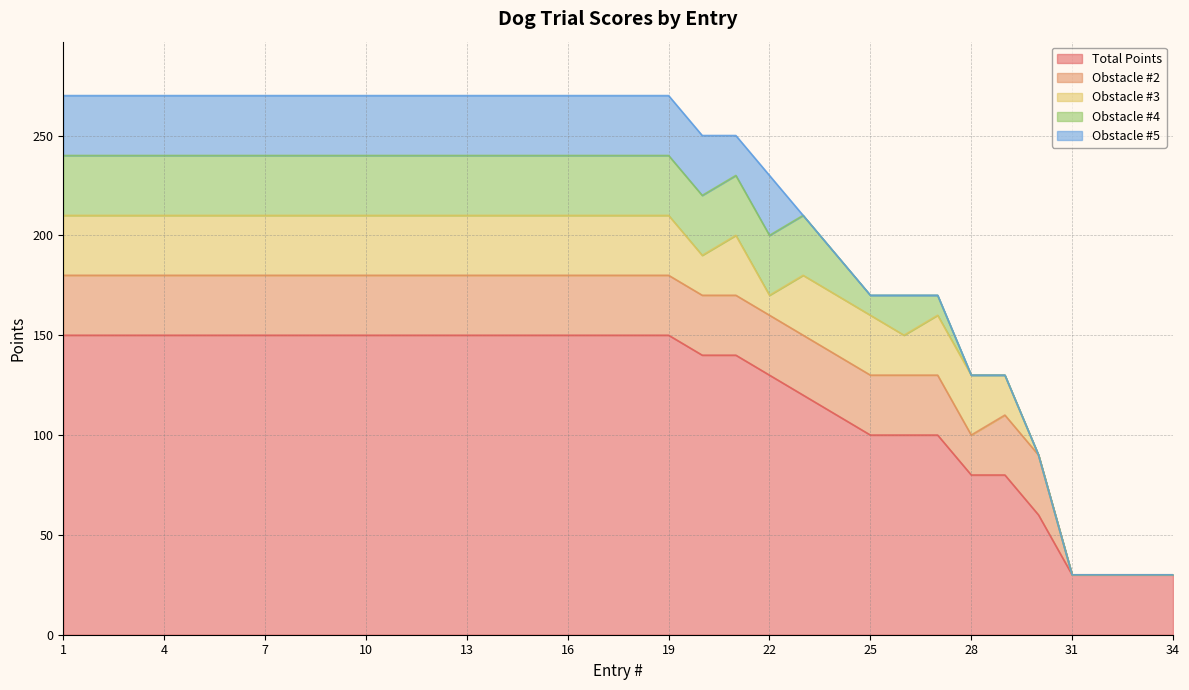

The Obstacle #5 series shows 50 at 8. True or false?

False